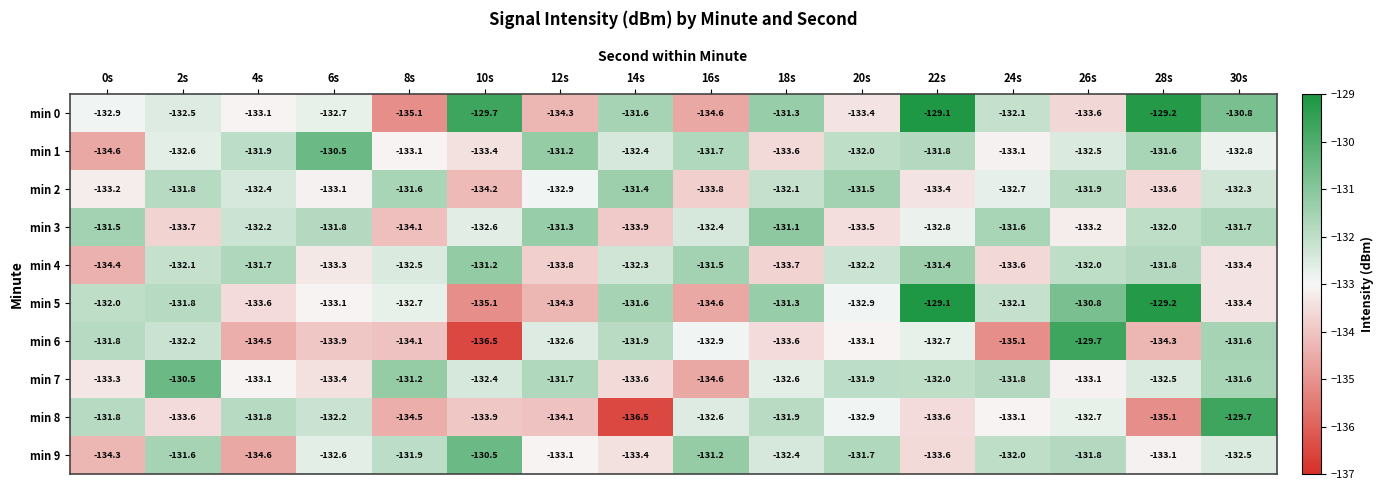

The min 9 series shows -32.3 at 2s. True or false?

False